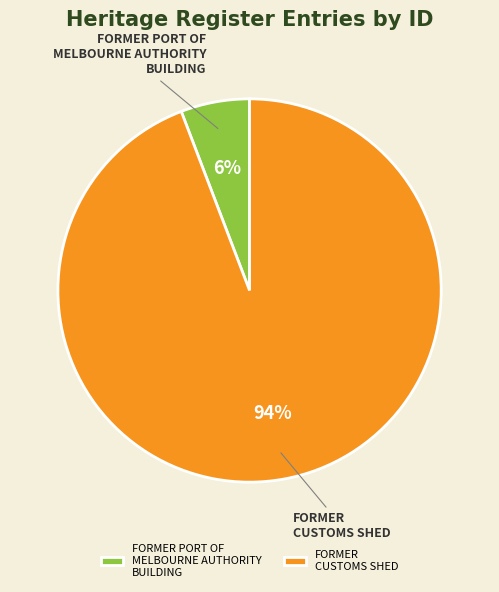

How many segments does this pie chart have?

2